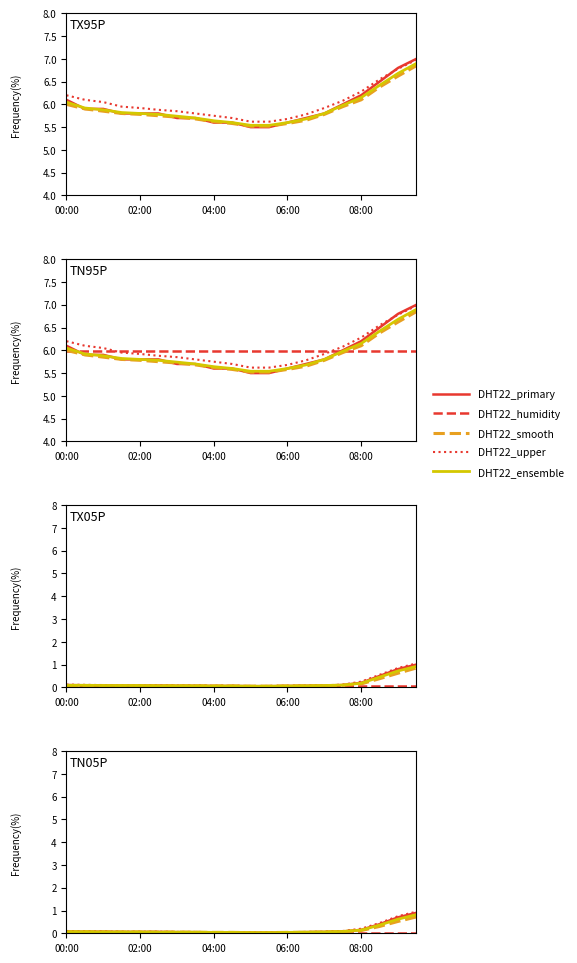

At which category is the sum across all series the highest?

19